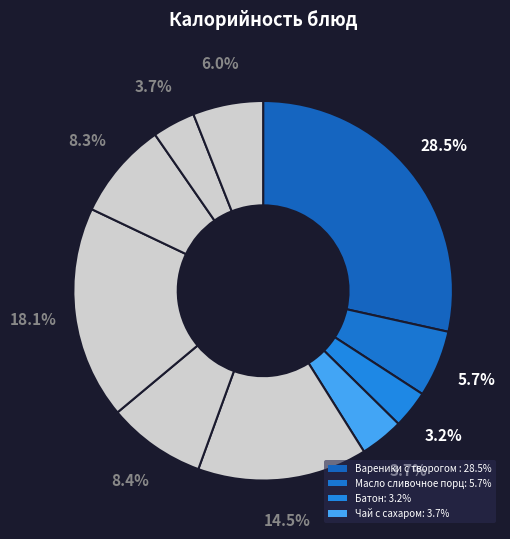

Is there any slice that represents more than half of the pie?

No